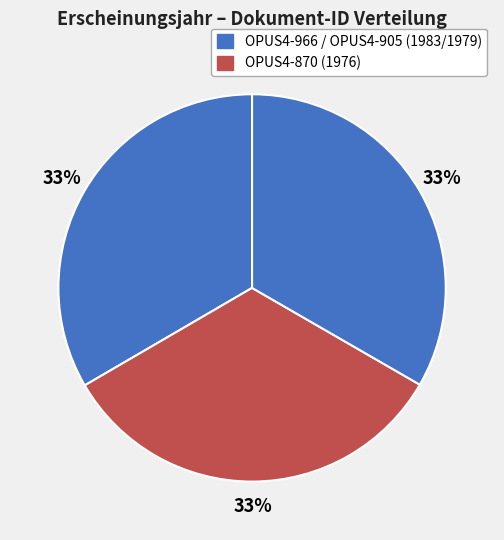

How many slices are in this pie chart?

3